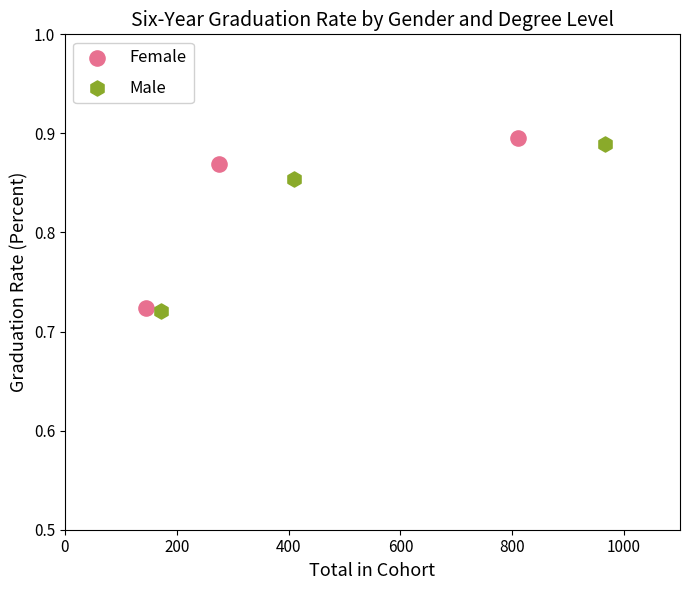

What are all the series names shown in the legend?

Female, Male